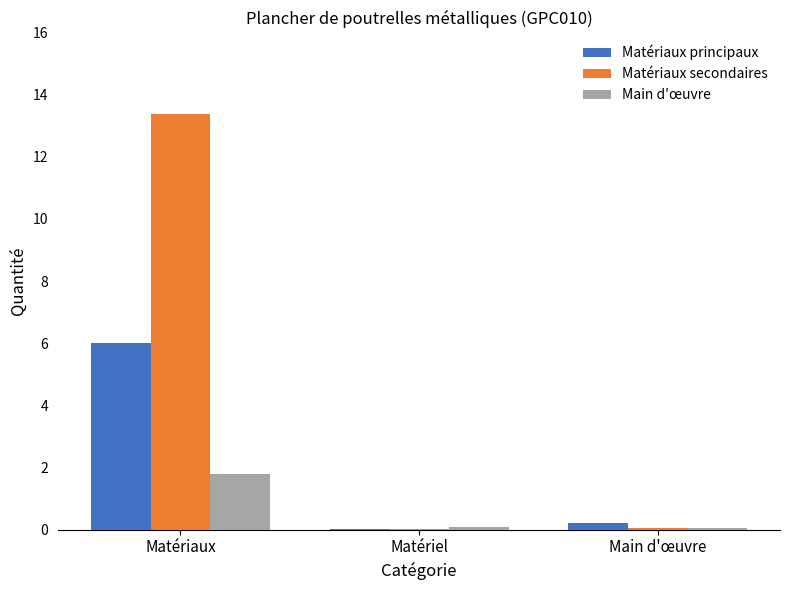

What is the sum of all Matériaux secondaires values?

13.4